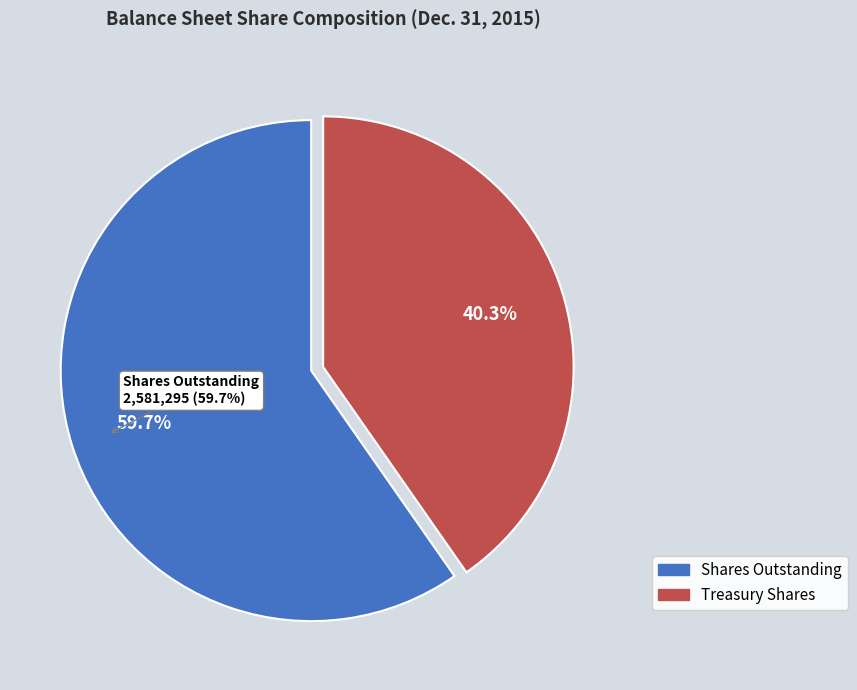

What is the majority slice?

Common stock, shares outstanding